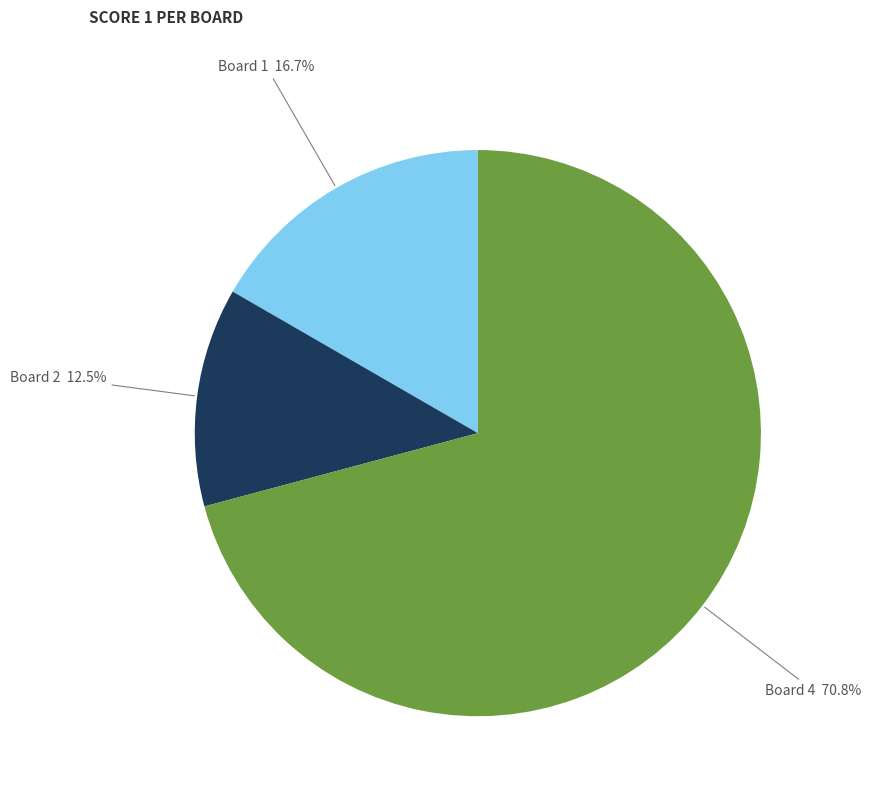

What is the majority slice?

Board 4